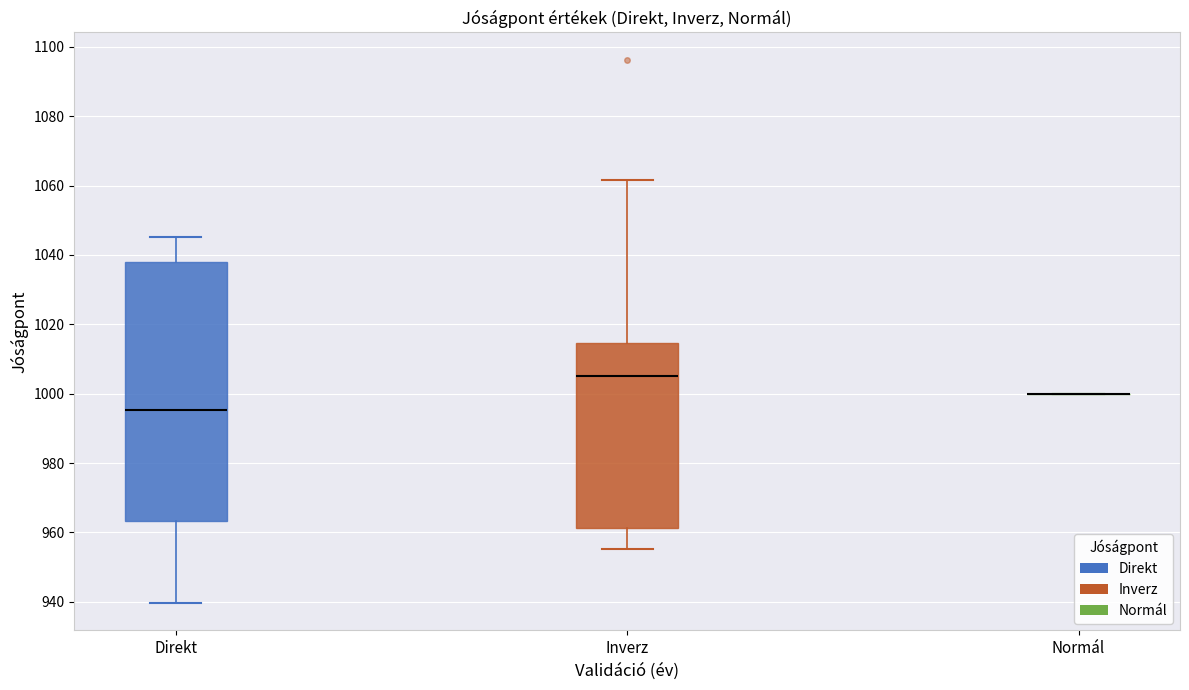

Reading left to right, read every box against the y-axis: the position of its median line, the range the box covers, and the ends of its whiskers. The values are not printed on the chart, so give them approximately, as read against the axis.

Direkt: median 996, box 964 to 1038, whiskers 940 to 1046
Inverz: median 1006, box 962 to 1014, whiskers 956 to 1062
Normál: box collapsed to a line at 1000, whiskers 1000 to 1000